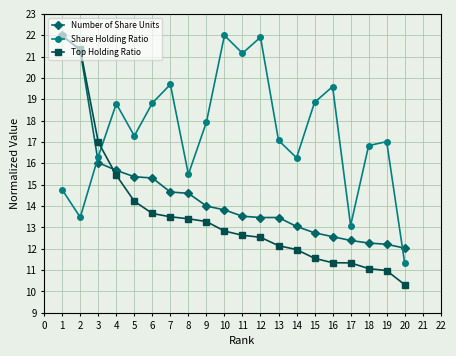

How many categories are shown in the chart?

20